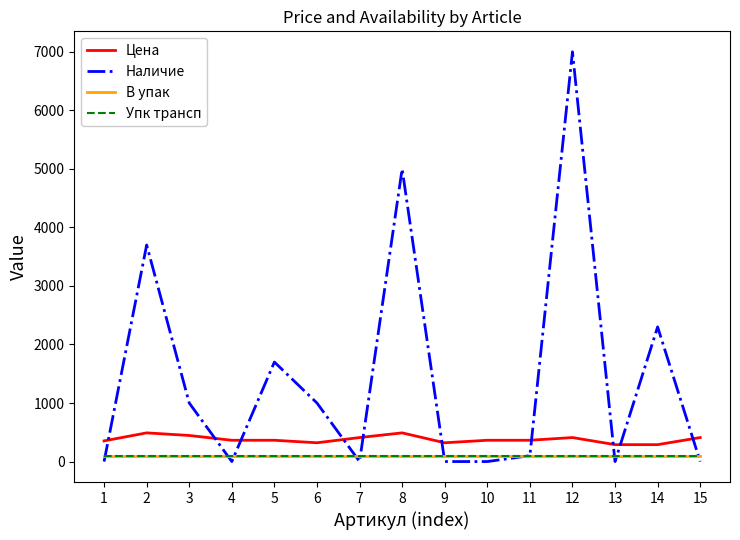

Does the chart have visible grid lines?

No